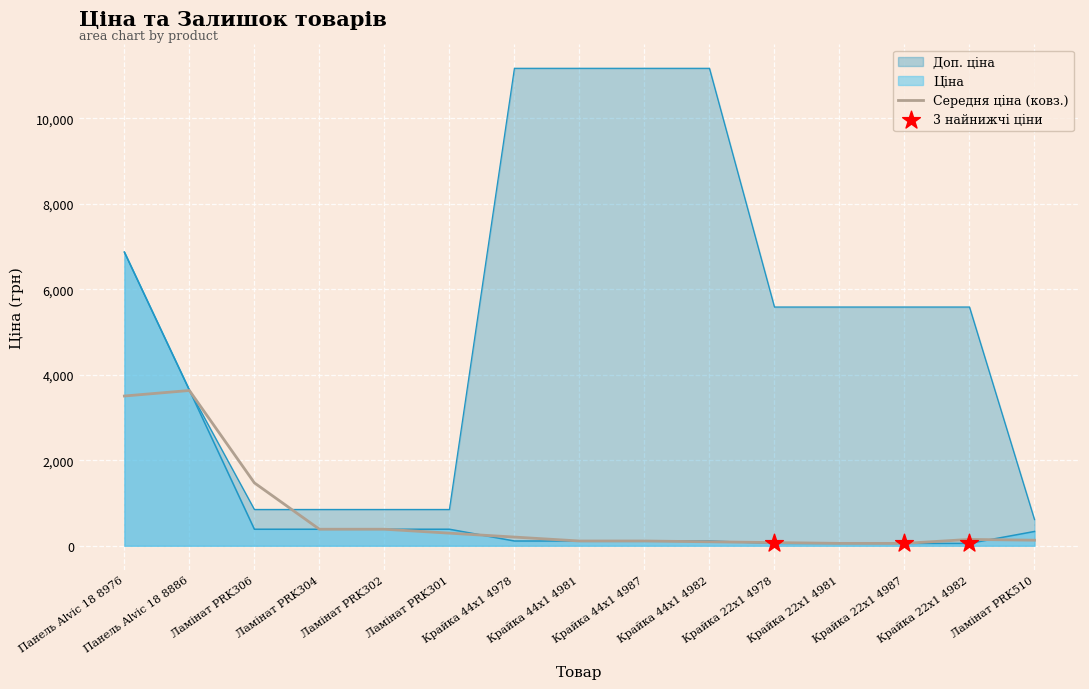

Which series has the widest spread of Y values?

Доп. ціна